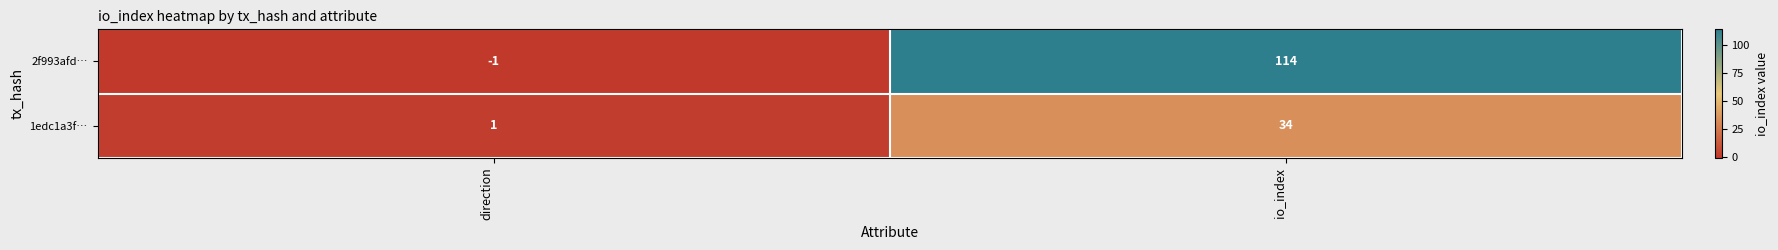

What is the average value of the 1edc1a3f… series?

18